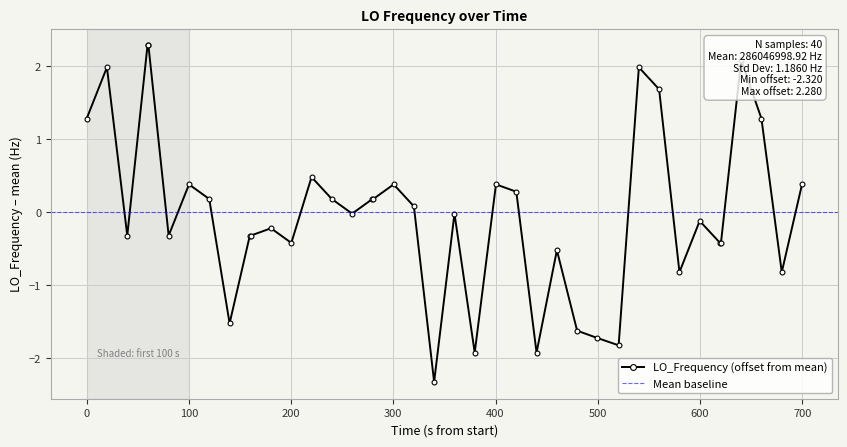

What is the value of the LO_Frequency (offset from mean) point at the 37th from the left?

2.1